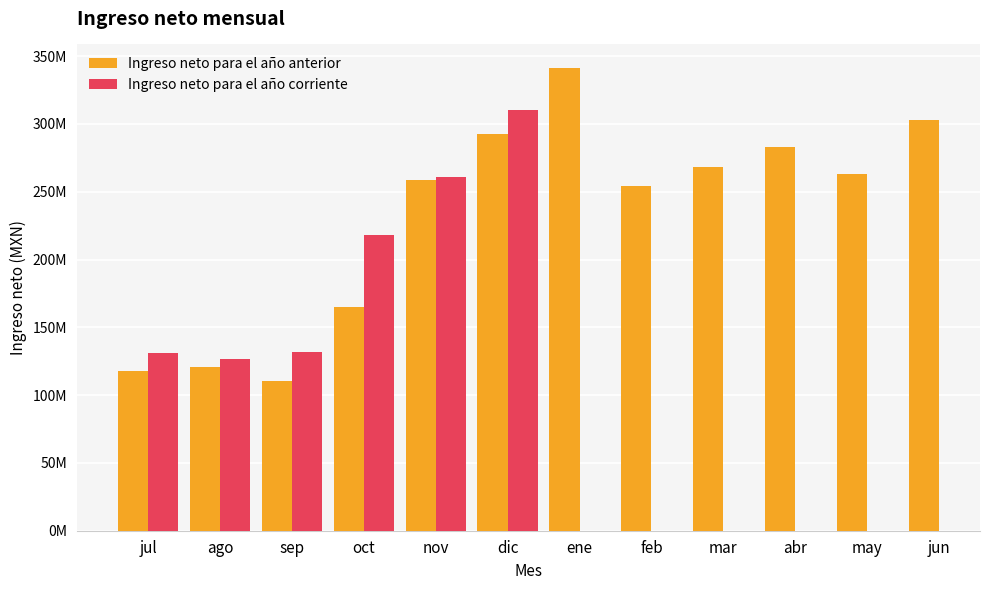

Is the value of Ingreso neto para el año anterior at abr greater than the value of Ingreso neto para el año corriente at oct?

Yes